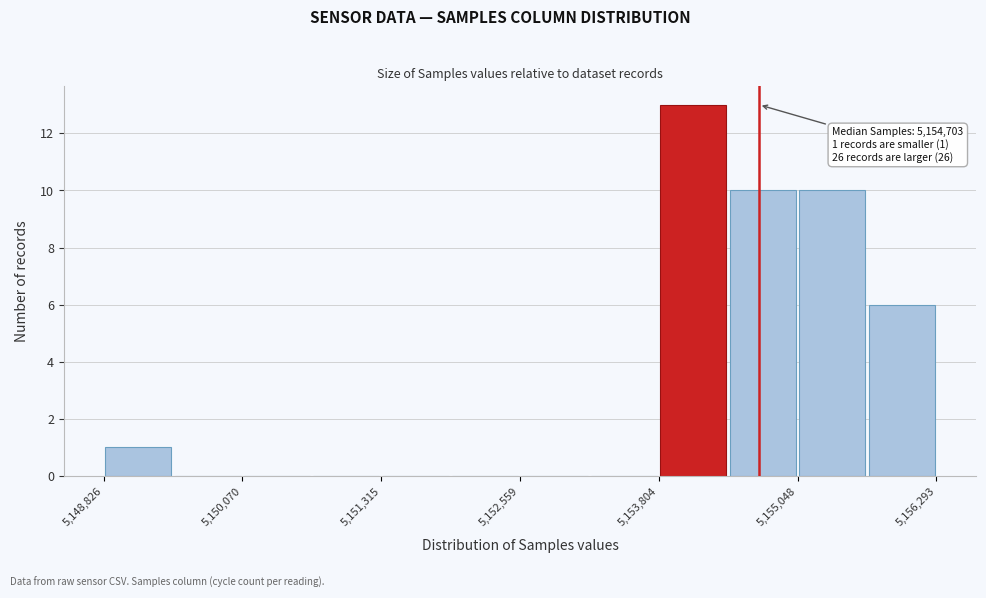

Read against the x-axis, roughly where is the centre of the tallest bar?

5154200